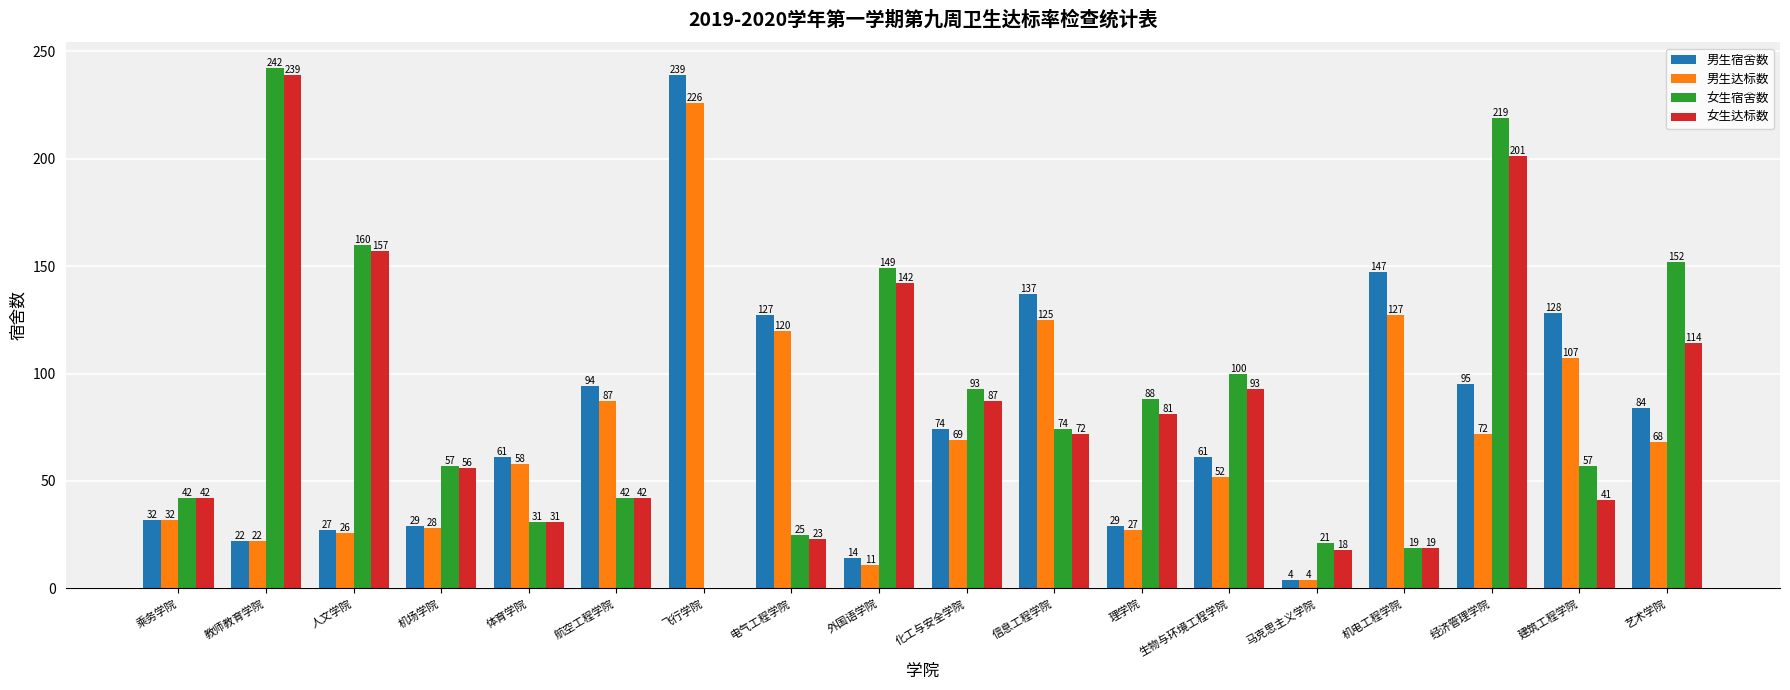

Reading left to right, transcribe all the data shown in this chart.

男生宿舍数: 乘务学院=32	教师教育学院=22	人文学院=27	机场学院=29	体育学院=61	航空工程学院=94	飞行学院=239	电气工程学院=127	外国语学院=14	化工与安全学院=74	信息工程学院=137	理学院=29	生物与环境工程学院=61	马克思主义学院=4	机电工程学院=147	经济管理学院=95	建筑工程学院=128	艺术学院=84
男生达标数: 乘务学院=32	教师教育学院=22	人文学院=26	机场学院=28	体育学院=58	航空工程学院=87	飞行学院=226	电气工程学院=120	外国语学院=11	化工与安全学院=69	信息工程学院=125	理学院=27	生物与环境工程学院=52	马克思主义学院=4	机电工程学院=127	经济管理学院=72	建筑工程学院=107	艺术学院=68
女生宿舍数: 乘务学院=42	教师教育学院=242	人文学院=160	机场学院=57	体育学院=31	航空工程学院=42	飞行学院=0	电气工程学院=25	外国语学院=149	化工与安全学院=93	信息工程学院=74	理学院=88	生物与环境工程学院=100	马克思主义学院=21	机电工程学院=19	经济管理学院=219	建筑工程学院=57	艺术学院=152
女生达标数: 乘务学院=42	教师教育学院=239	人文学院=157	机场学院=56	体育学院=31	航空工程学院=42	飞行学院=0	电气工程学院=23	外国语学院=142	化工与安全学院=87	信息工程学院=72	理学院=81	生物与环境工程学院=93	马克思主义学院=18	机电工程学院=19	经济管理学院=201	建筑工程学院=41	艺术学院=114